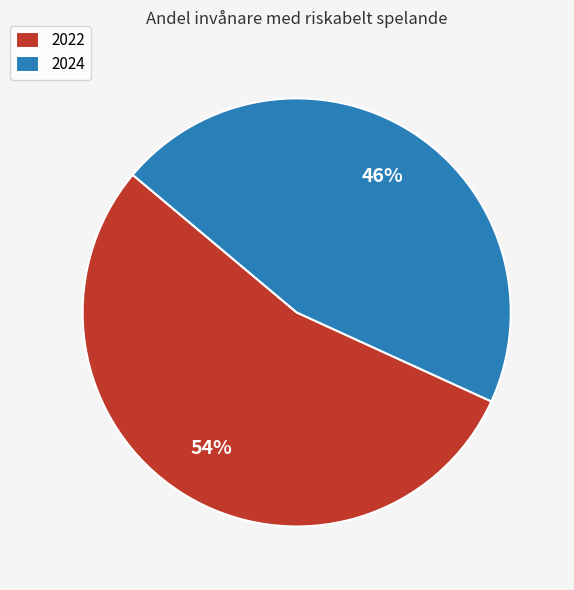

Do 2024 and 2022 together represent more than half of the pie?

Yes